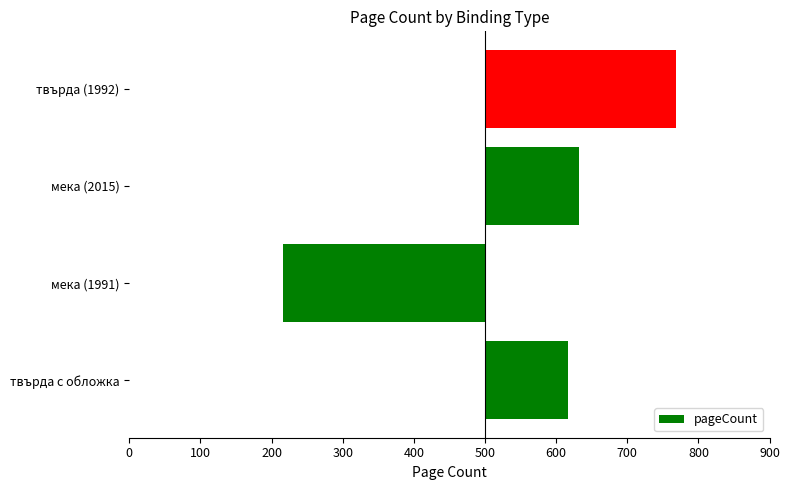

The value at 0 is 116. True or false?

True